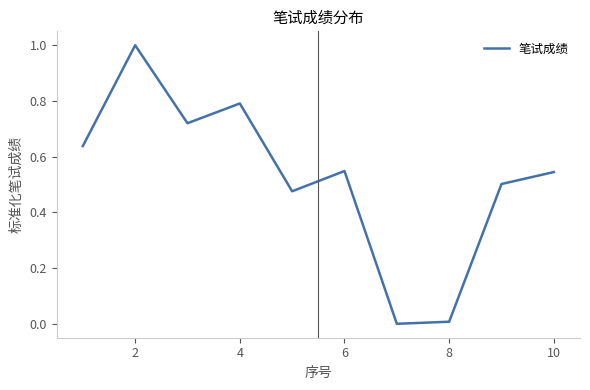

What is the maximum value shown in the chart?

1.0